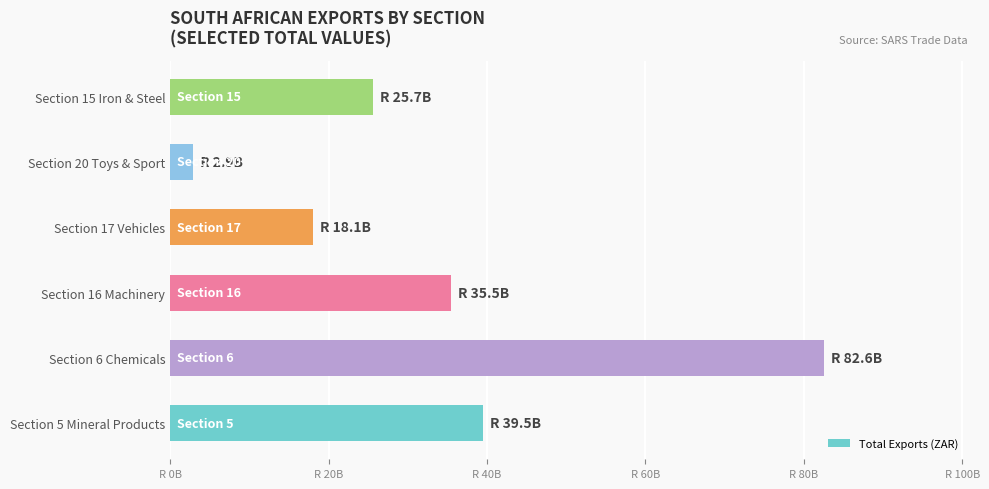

Rank the categories by value from lowest to highest.

Section 20 Toys & Sport, Section 17 Vehicles, Section 15 Iron & Steel, Section 16 Machinery, Section 5 Mineral Products, Section 6 Chemicals